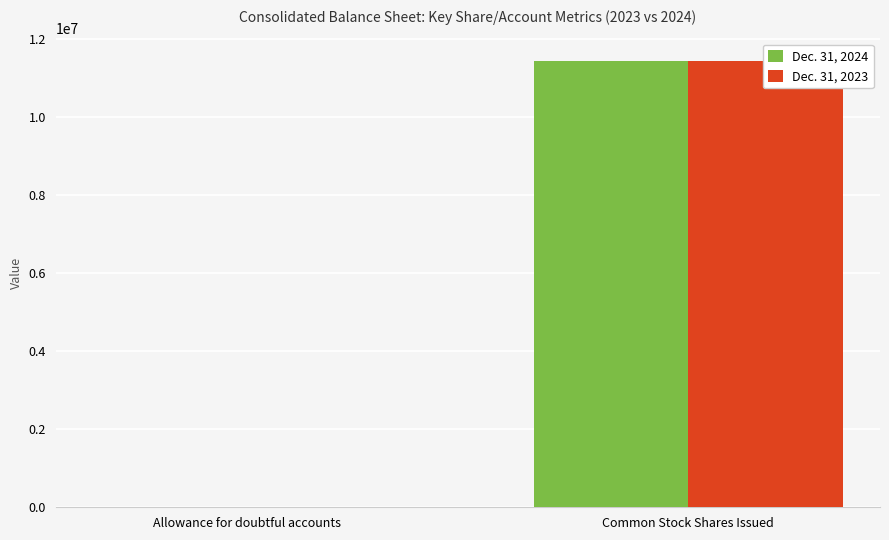

At which label is Dec. 31, 2024 closest to 5720571?

Allowance for doubtful accounts